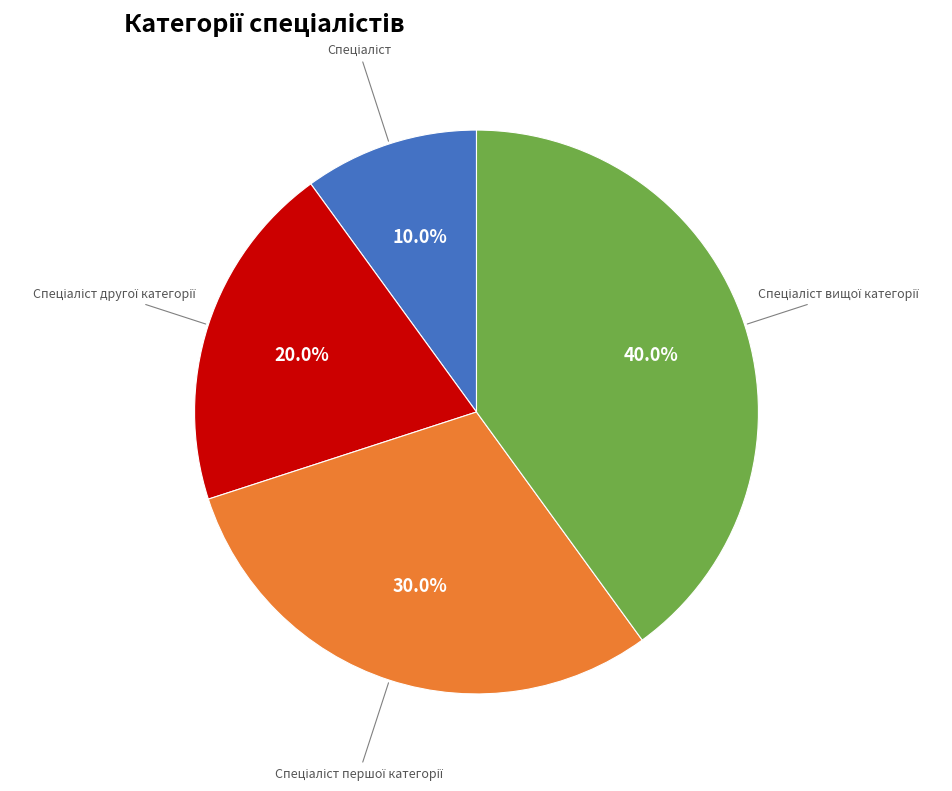

Is there a majority slice in this chart?

No